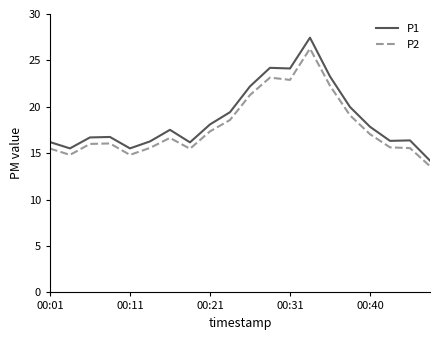

What is the smallest value displayed?

13.6